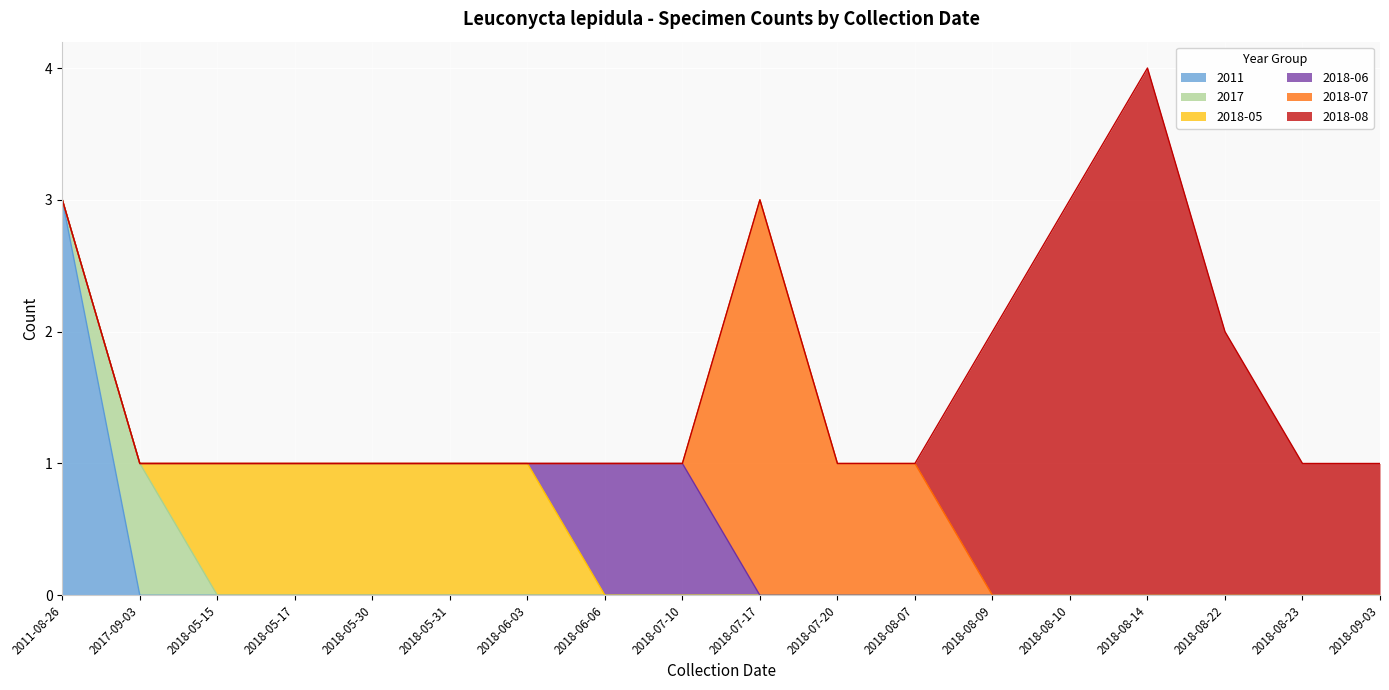

Reading right to left, extract all data points from this chart.

2011: 2018-09-03=0	2018-08-23=0	2018-08-22=0	2018-08-14=0	2018-08-10=0	2018-08-09=0	2018-08-07=0	2018-07-20=0	2018-07-17=0	2018-07-10=0	2018-06-06=0	2018-06-03=0	2018-05-31=0	2018-05-30=0	2018-05-17=0	2018-05-15=0	2017-09-03=0	2011-08-26=3
2017: 2018-09-03=0	2018-08-23=0	2018-08-22=0	2018-08-14=0	2018-08-10=0	2018-08-09=0	2018-08-07=0	2018-07-20=0	2018-07-17=0	2018-07-10=0	2018-06-06=0	2018-06-03=0	2018-05-31=0	2018-05-30=0	2018-05-17=0	2018-05-15=0	2017-09-03=1	2011-08-26=0
2018-05: 2018-09-03=0	2018-08-23=0	2018-08-22=0	2018-08-14=0	2018-08-10=0	2018-08-09=0	2018-08-07=0	2018-07-20=0	2018-07-17=0	2018-07-10=0	2018-06-06=0	2018-06-03=1	2018-05-31=1	2018-05-30=1	2018-05-17=1	2018-05-15=1	2017-09-03=0	2011-08-26=0
2018-06: 2018-09-03=0	2018-08-23=0	2018-08-22=0	2018-08-14=0	2018-08-10=0	2018-08-09=0	2018-08-07=0	2018-07-20=0	2018-07-17=0	2018-07-10=1	2018-06-06=1	2018-06-03=0	2018-05-31=0	2018-05-30=0	2018-05-17=0	2018-05-15=0	2017-09-03=0	2011-08-26=0
2018-07: 2018-09-03=0	2018-08-23=0	2018-08-22=0	2018-08-14=0	2018-08-10=0	2018-08-09=0	2018-08-07=1	2018-07-20=1	2018-07-17=3	2018-07-10=0	2018-06-06=0	2018-06-03=0	2018-05-31=0	2018-05-30=0	2018-05-17=0	2018-05-15=0	2017-09-03=0	2011-08-26=0
2018-08: 2018-09-03=1	2018-08-23=1	2018-08-22=2	2018-08-14=4	2018-08-10=3	2018-08-09=2	2018-08-07=0	2018-07-20=0	2018-07-17=0	2018-07-10=0	2018-06-06=0	2018-06-03=0	2018-05-31=0	2018-05-30=0	2018-05-17=0	2018-05-15=0	2017-09-03=0	2011-08-26=0